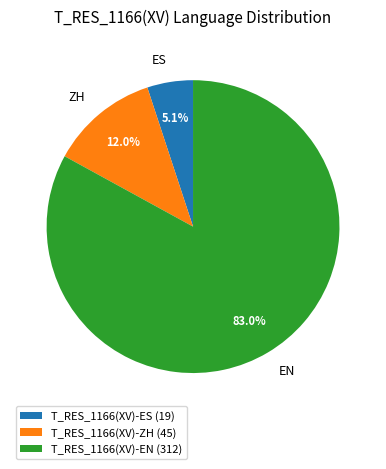

What percentage is the EN slice, to the nearest percent?

83%